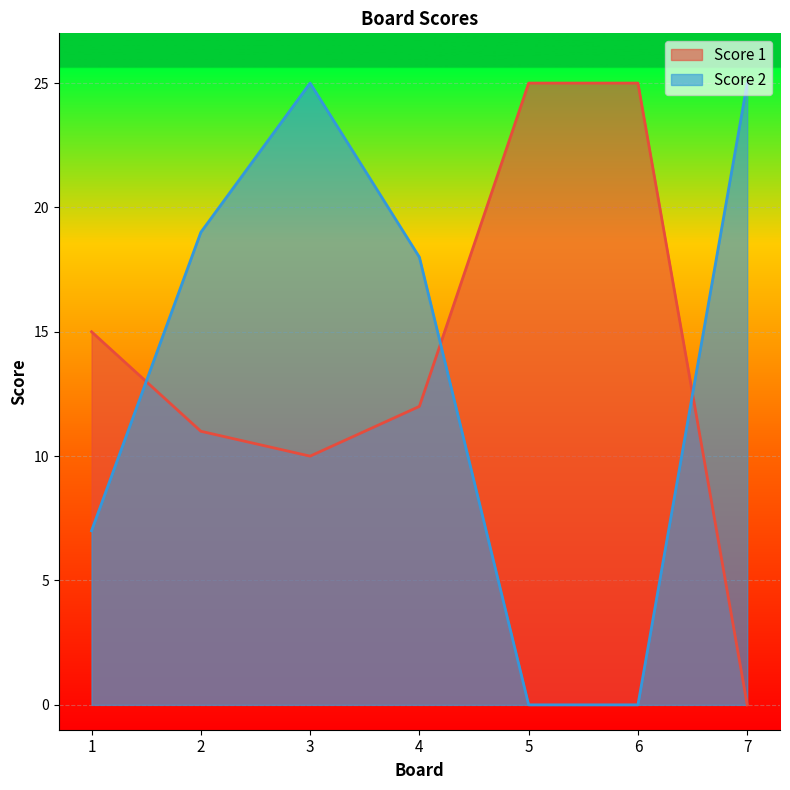

Which series has the widest spread of values?

Score 1